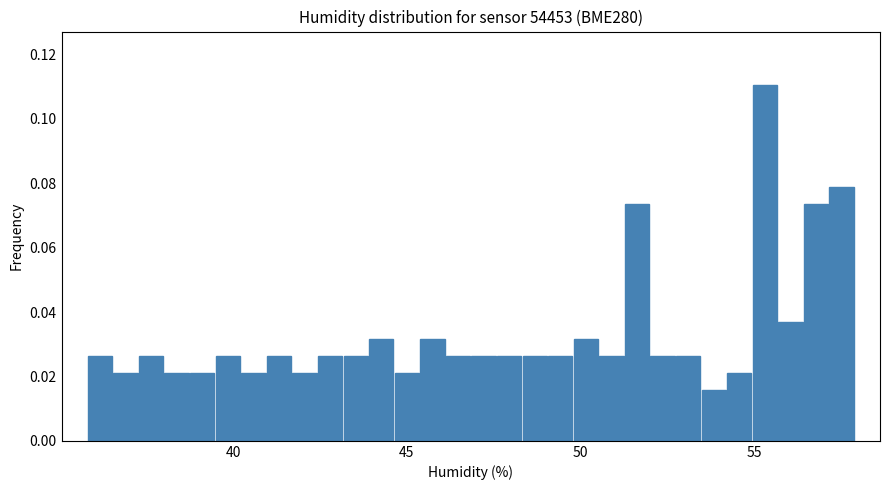

Read against the x-axis, roughly where is the centre of the tallest bar?

55.5